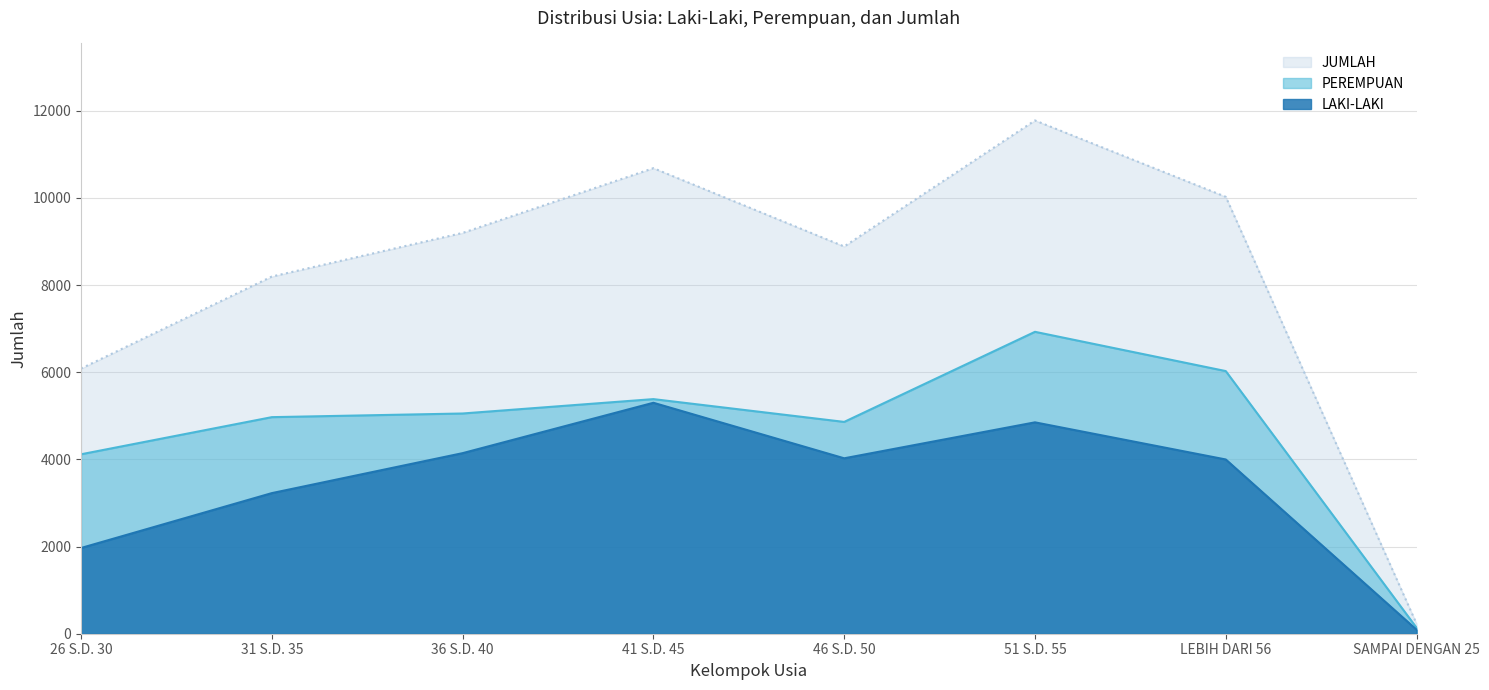

What is the sum of the LAKI-LAKI values at 46 S.D. 50 and 31 S.D. 35?

7251